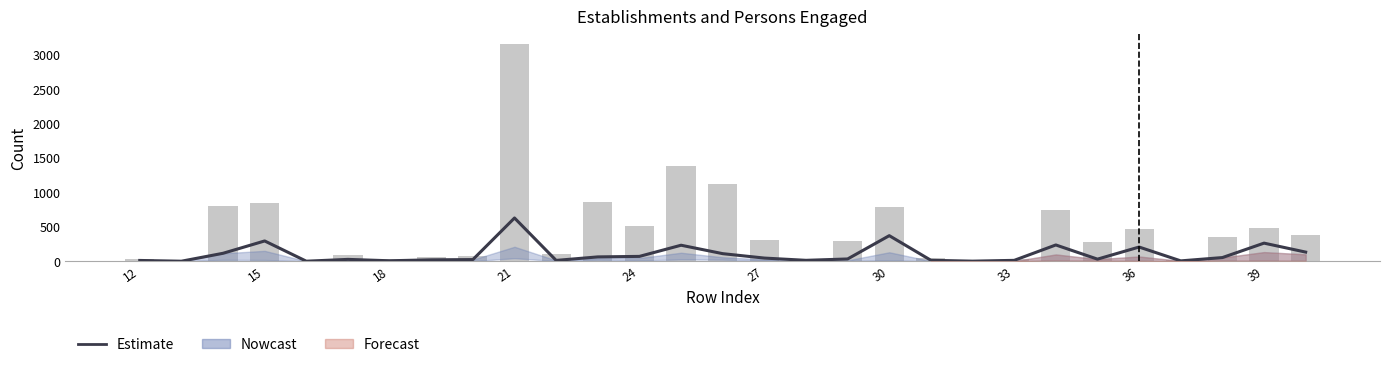

At how many categories does at least one series exceed 1110?

3